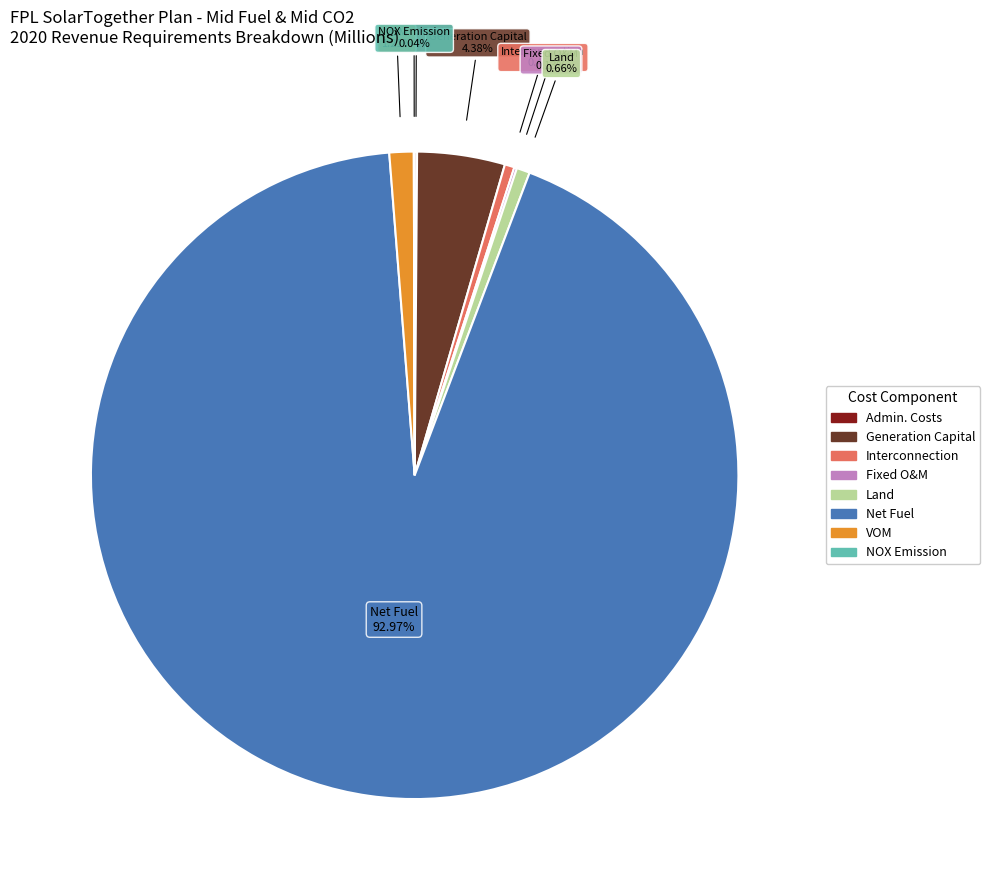

Does any single category account for the majority?

Yes